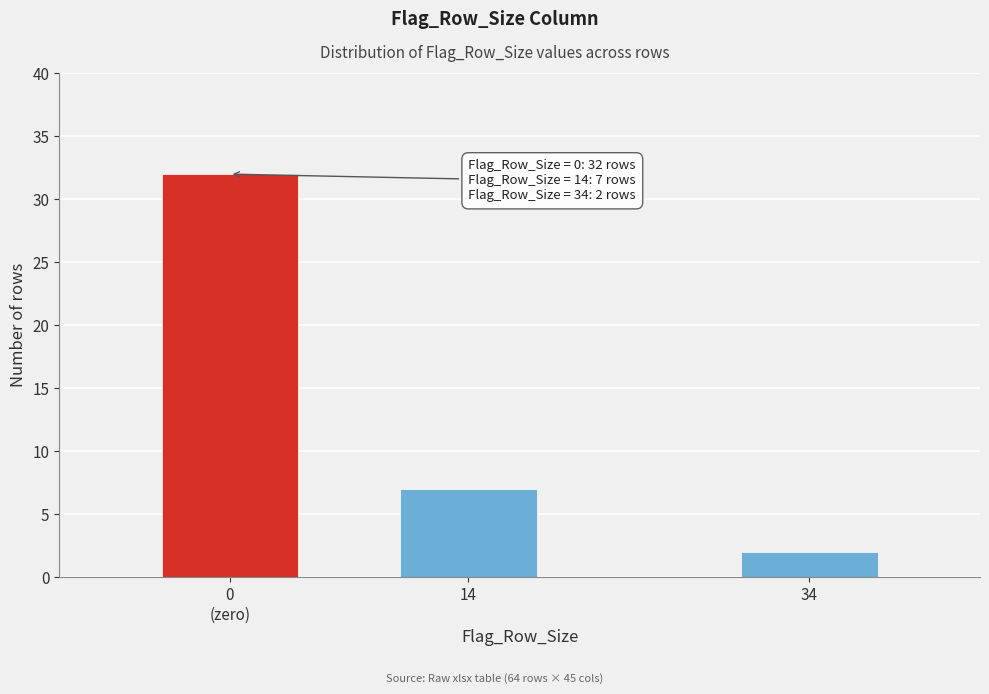

Reading right to left, transcribe all the data shown in this chart.

2	7	32